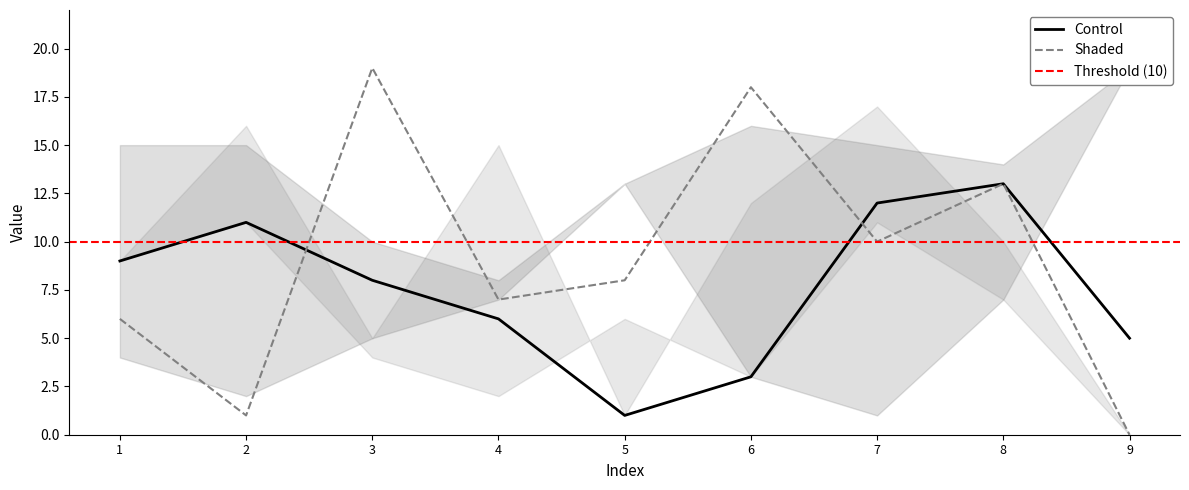

Where does the A series first go above 8?

1